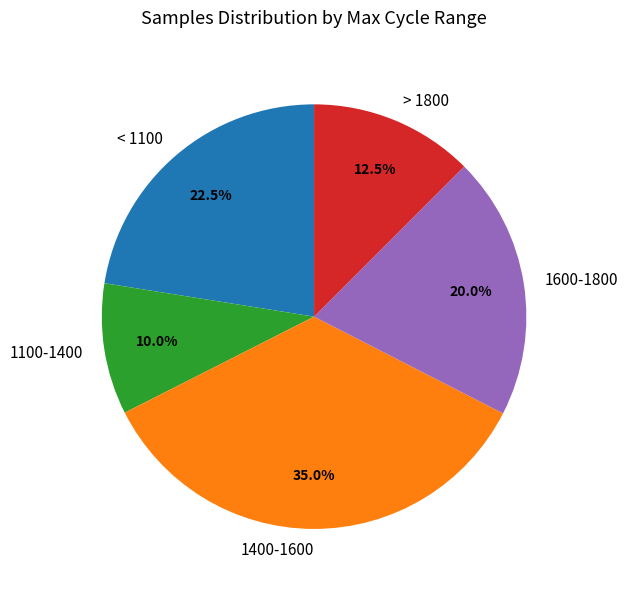

Approximately how many times larger is the value at > 1800 compared to 1600-1800?

0.6